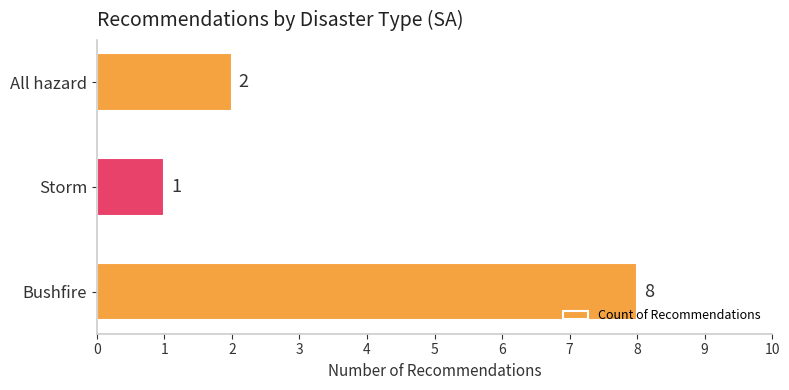

What is the difference between the maximum and second lowest values?

6